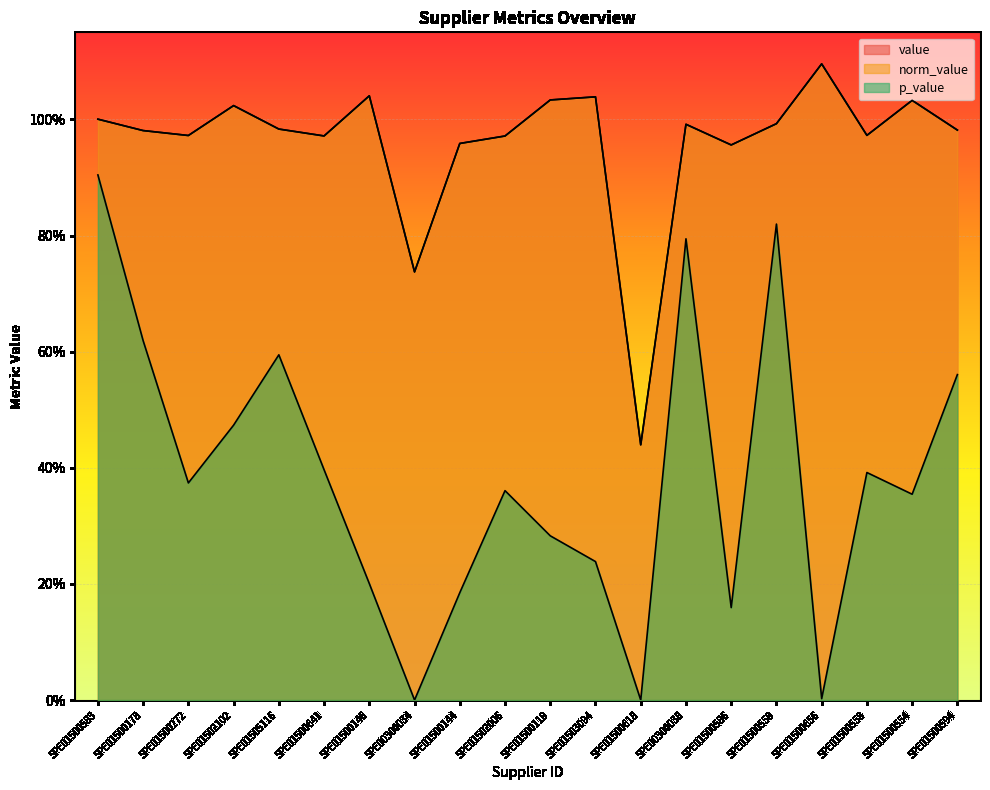

True or false: value and norm_value cross at least once.

False